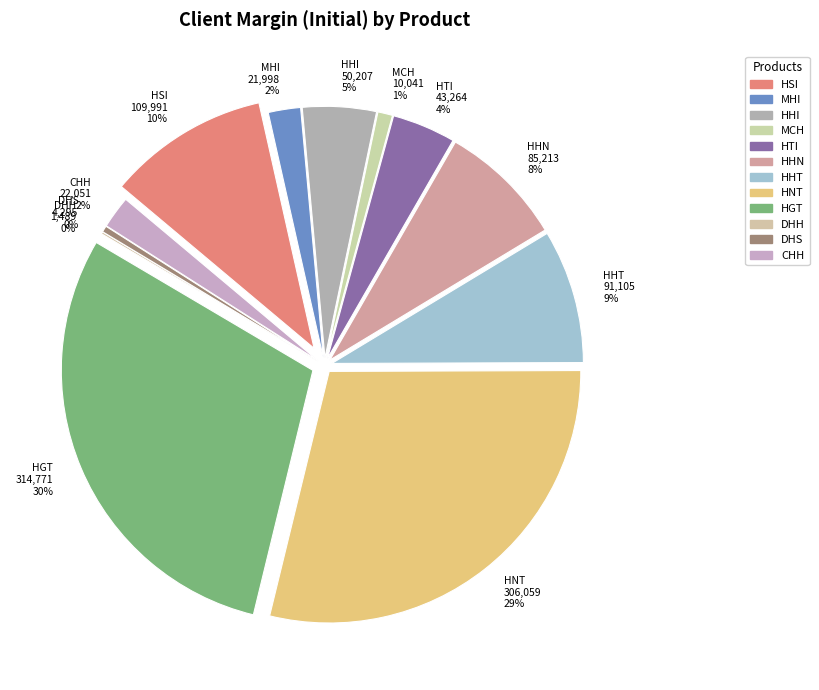

How much of the chart is everything except HSI?

89.6%